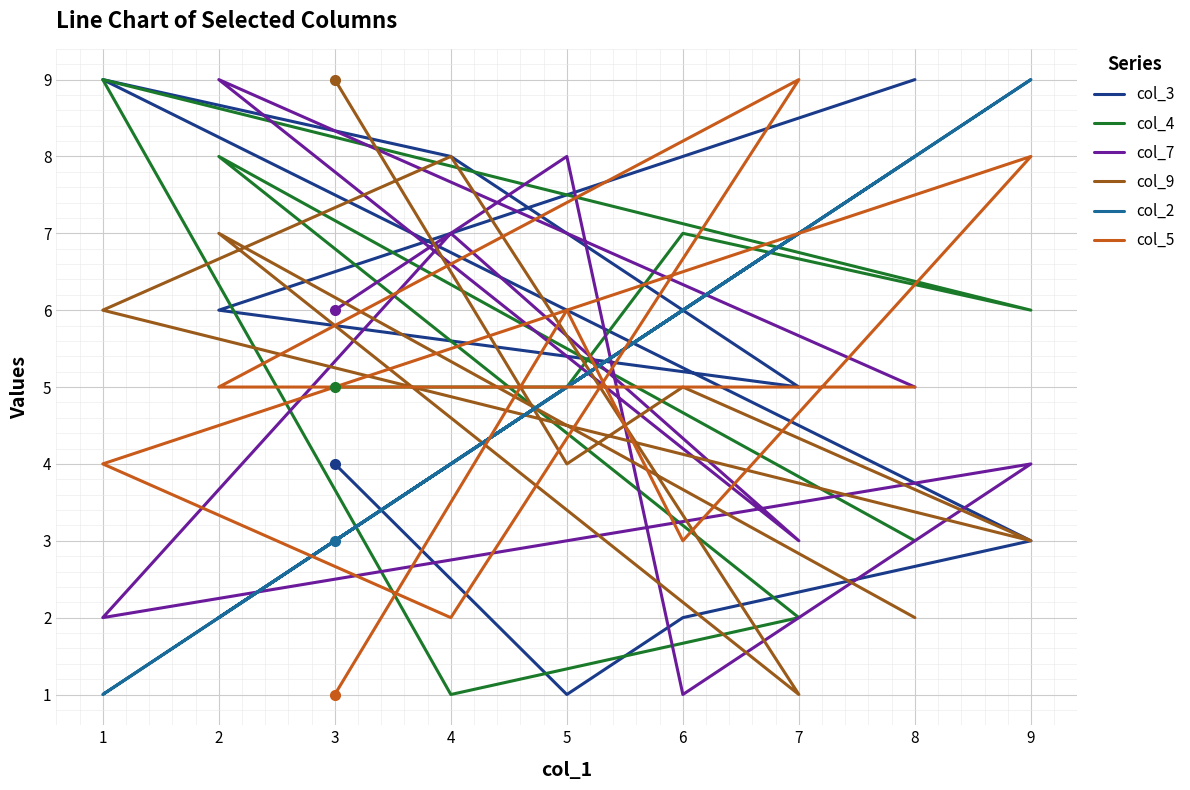

Count the col_5 values in the range 3 to 6.

5